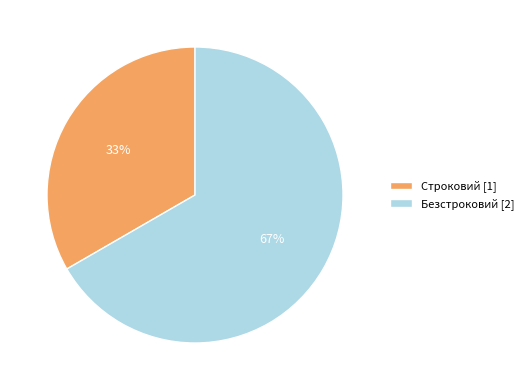

Between Строковий and Безстроковий, which is larger?

Безстроковий